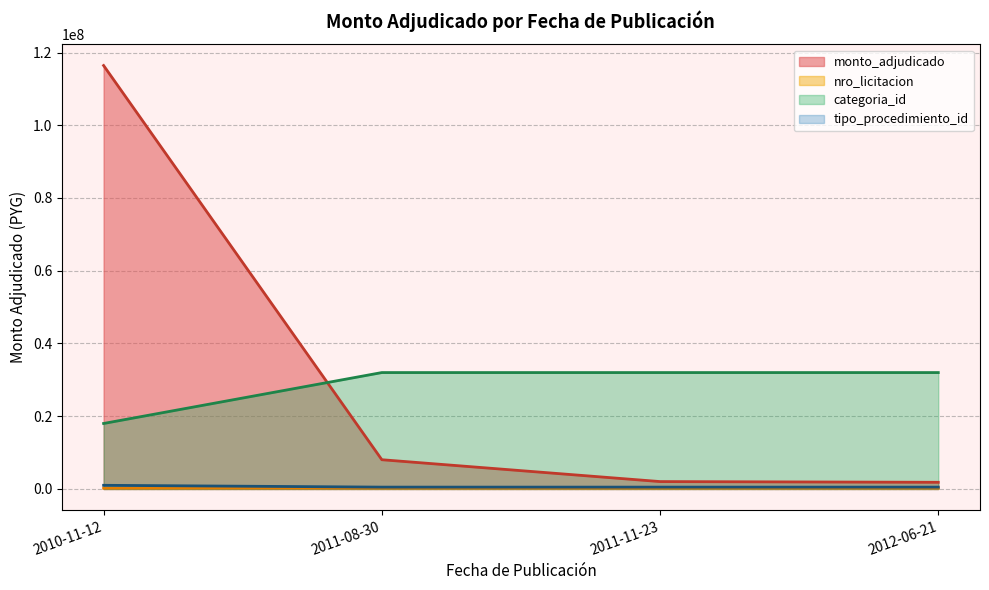

What is the change in value from 2011-08-30 to 2011-11-23?

-6010000